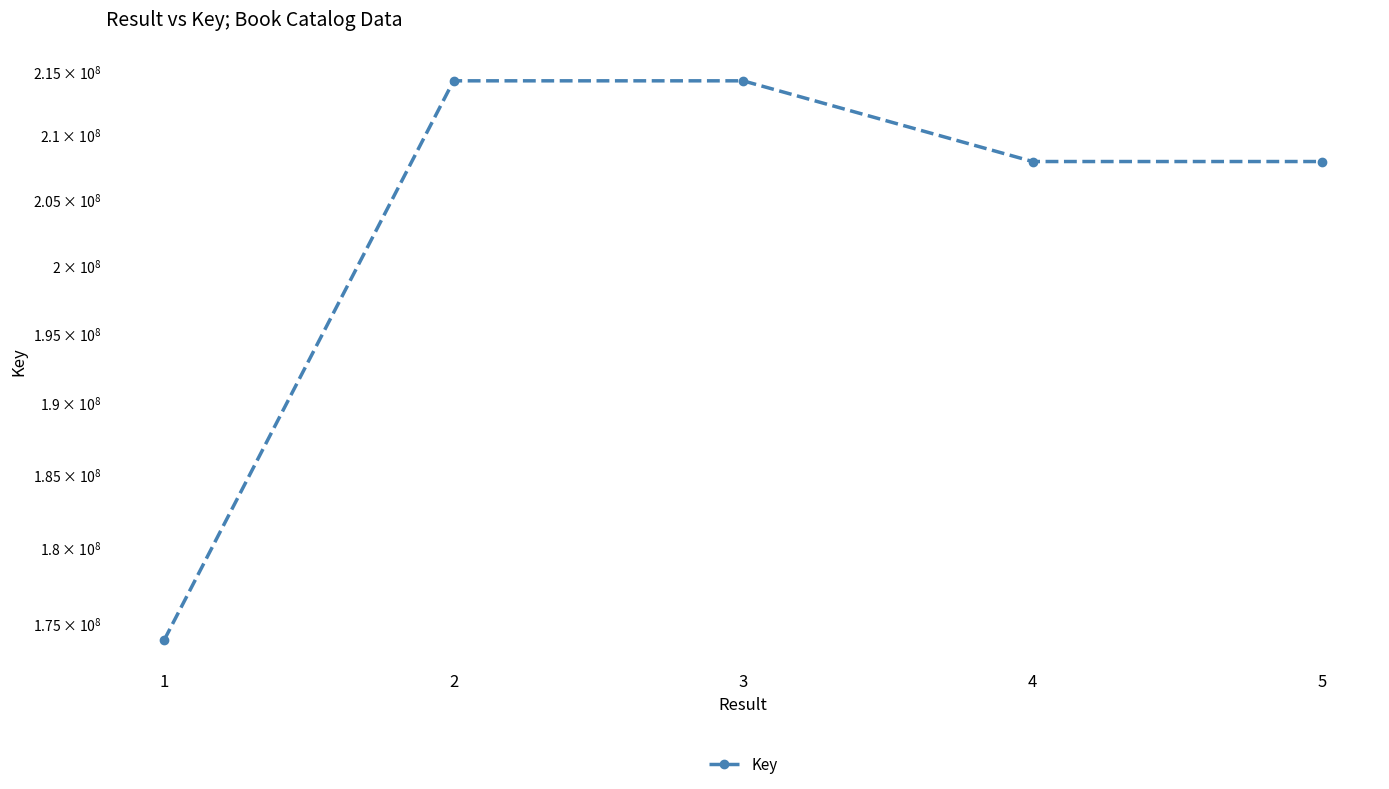

Reading right to left, list all the values displayed in this chart.

207893020	207892610	214248268	214248186	173881496